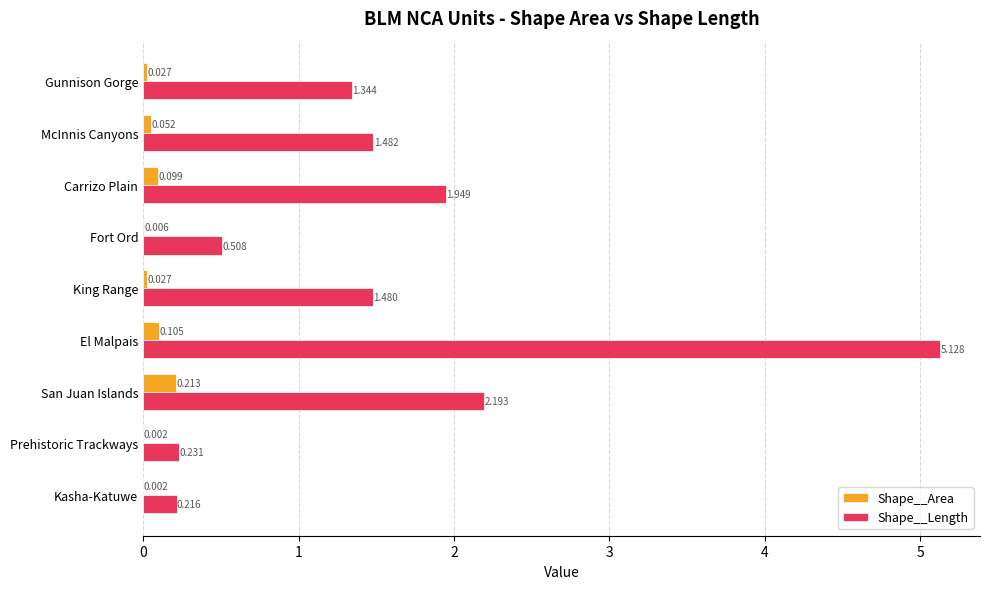

At which label is Shape__Length closest to 2?

Carrizo Plain